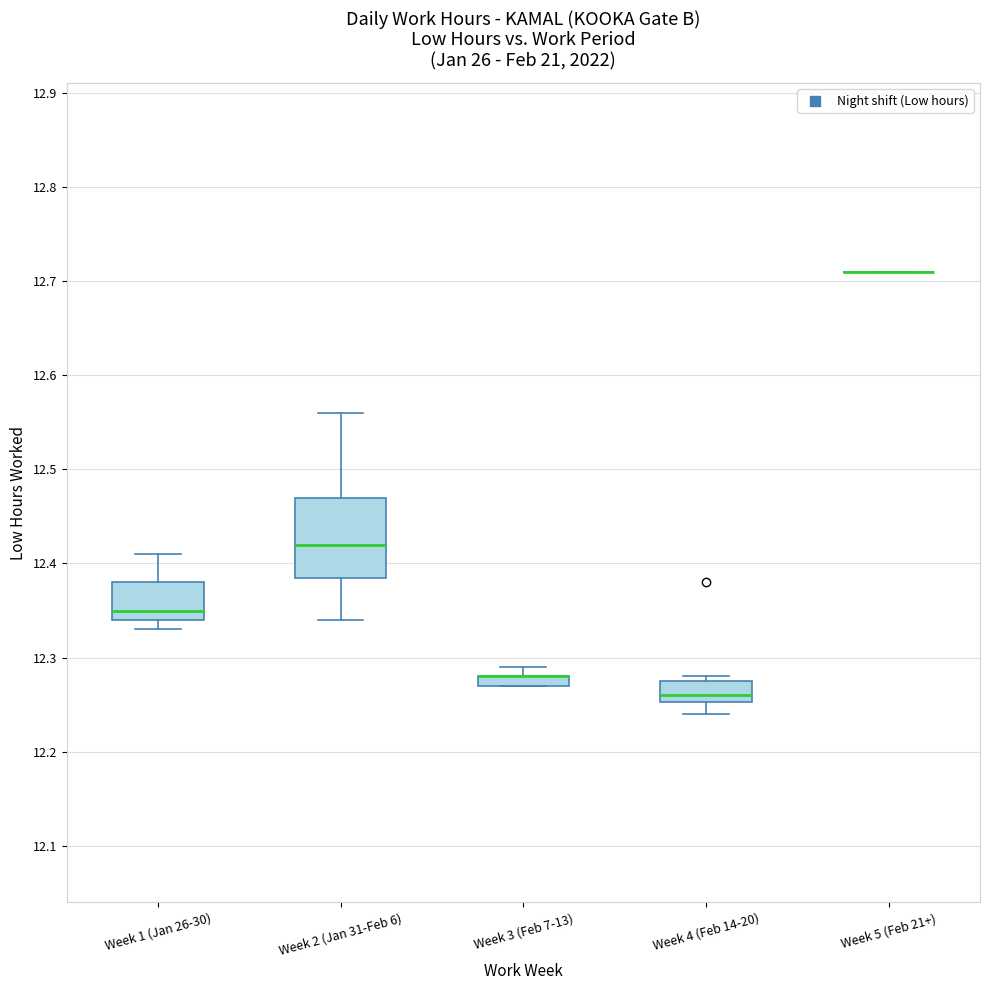

Where is the upper edge of the box for Week 3 (Feb 7-13) on the y-axis? The values are not printed on the chart, so give them approximately, as read against the axis.

12.28